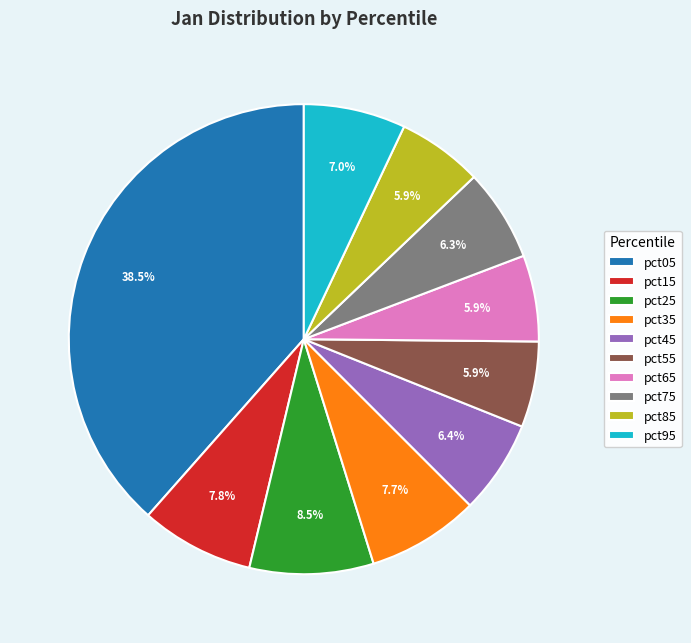

Does pct65 account for over 50% of the chart?

No